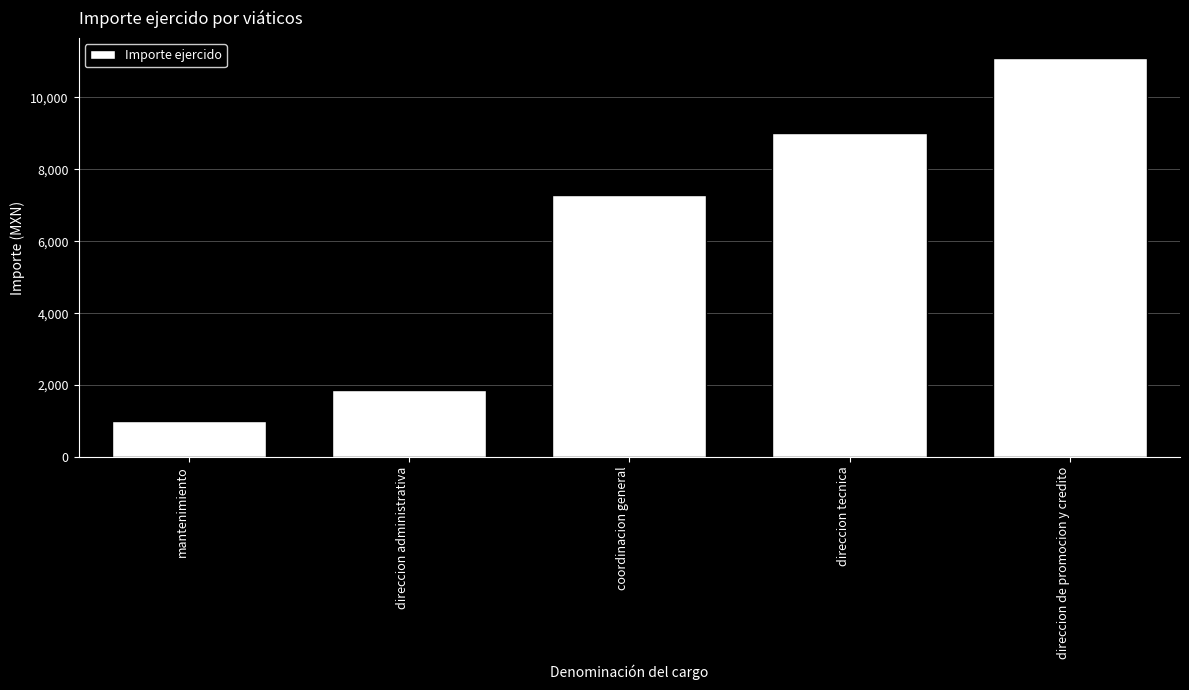

What is the smallest value displayed?

1000